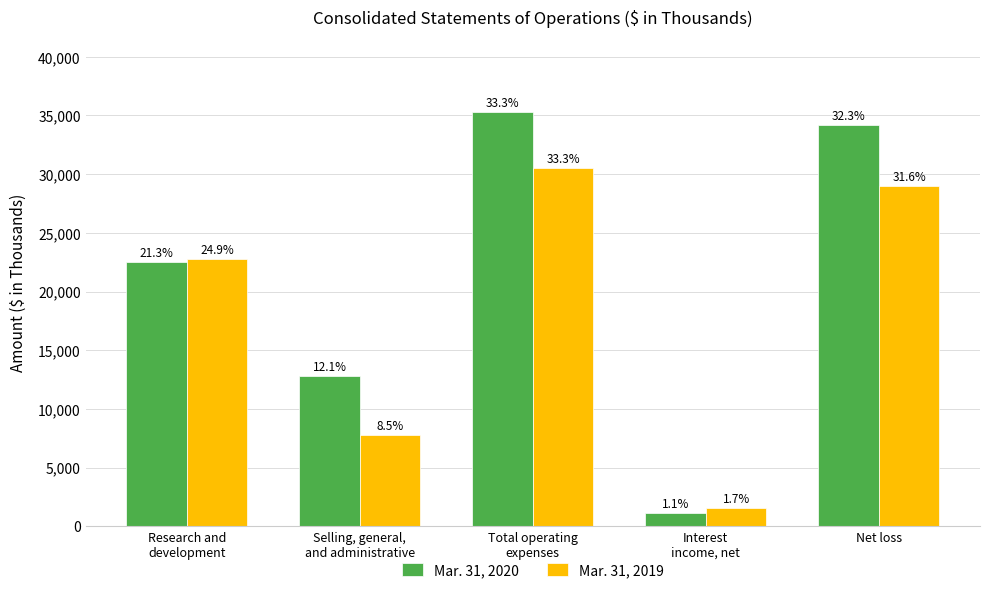

Reading left to right, extract all data points from this chart.

Mar. 31, 2020: 22504	12796	35300	1136	34164
Mar. 31, 2019: 22761	7759	30520	1546	28974